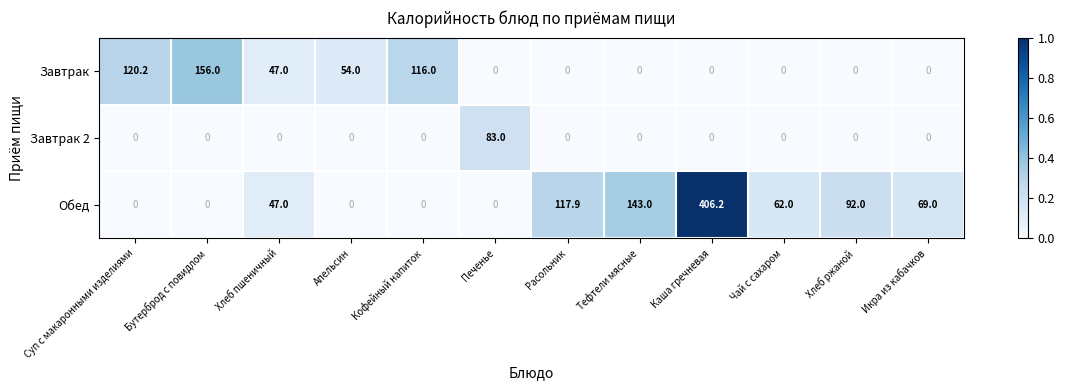

The Завтрак 2 series shows 0.0 at Бутерброд с повидлом. True or false?

True